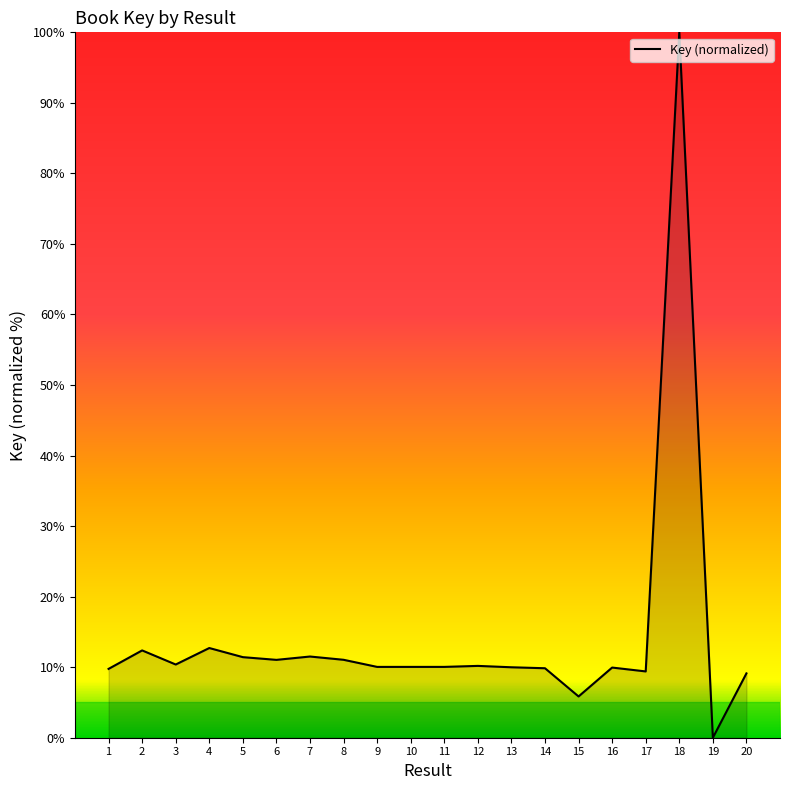

How many distinct data groups are displayed?

1